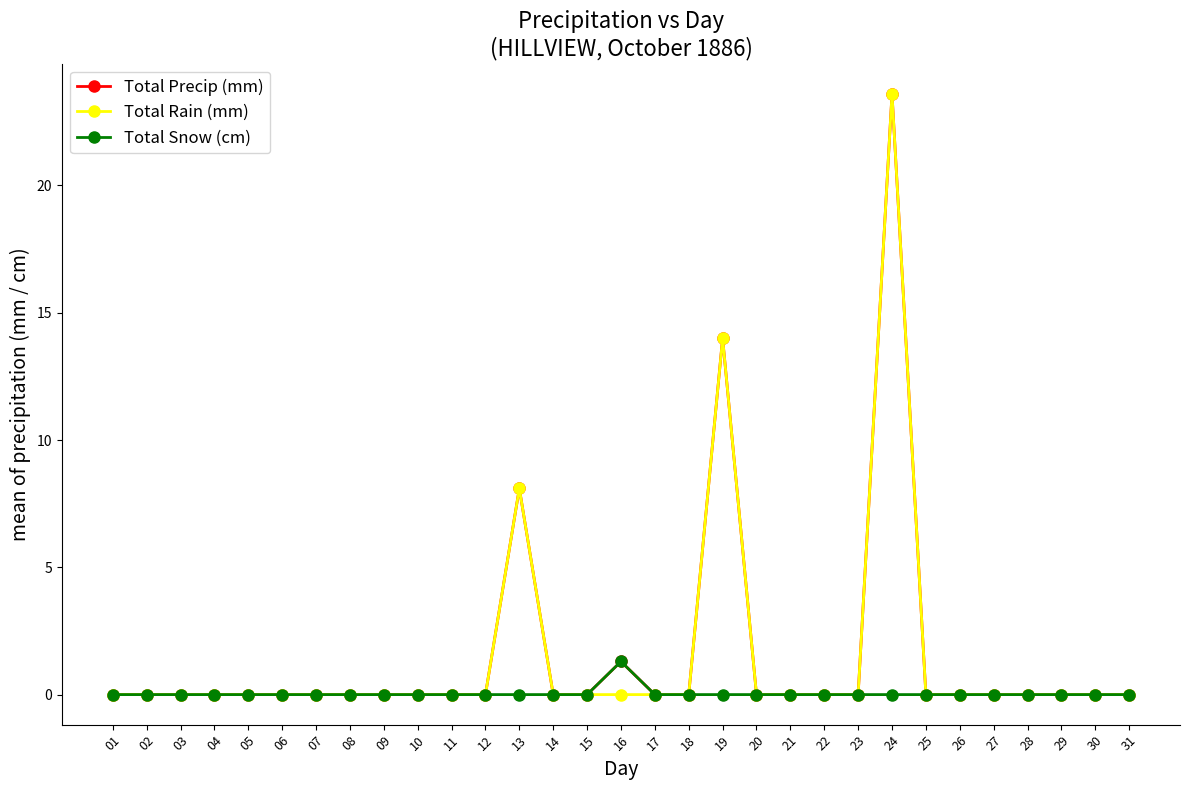

At how many categories does at least one series exceed 5?

3